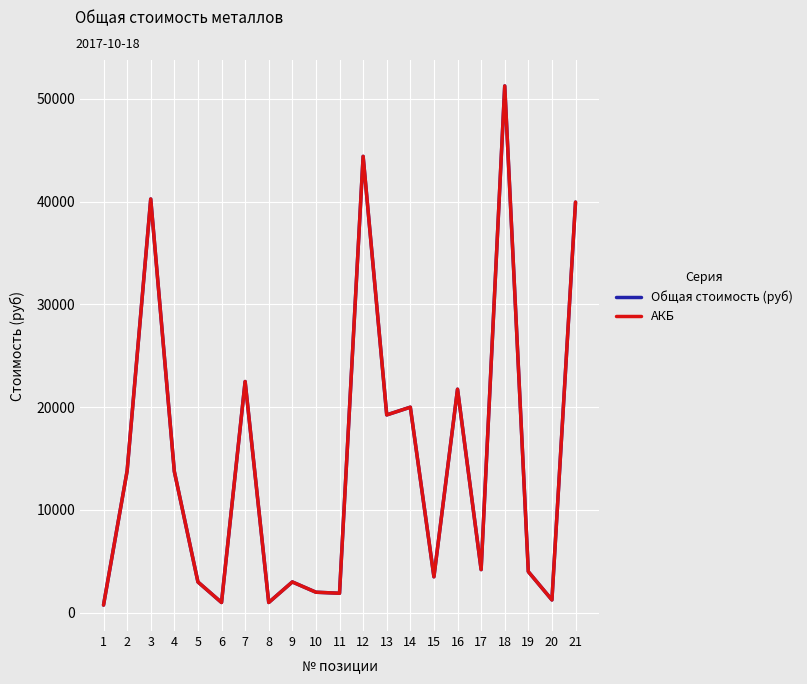

Does the chart have visible grid lines?

Yes